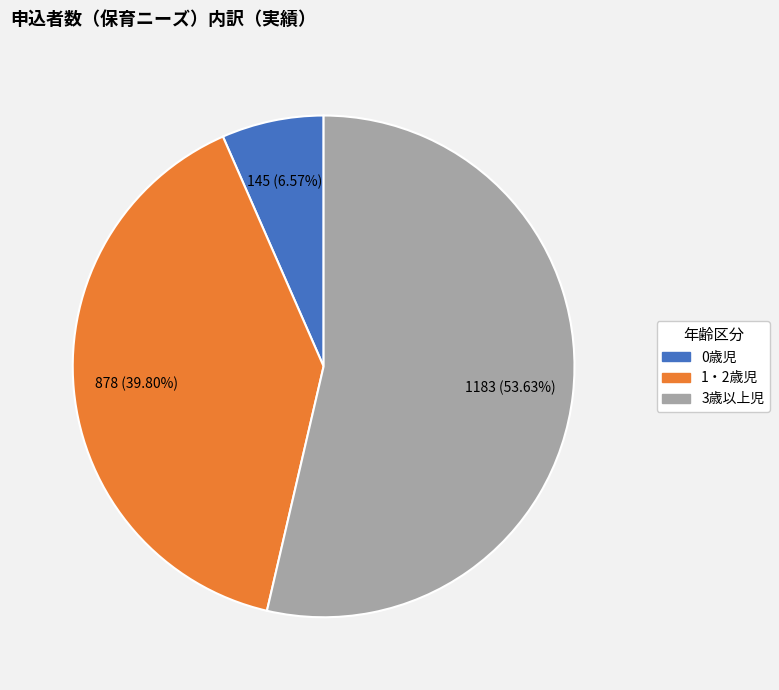

What is the total percentage of 0歳児 and 3歳以上児?

60.2%